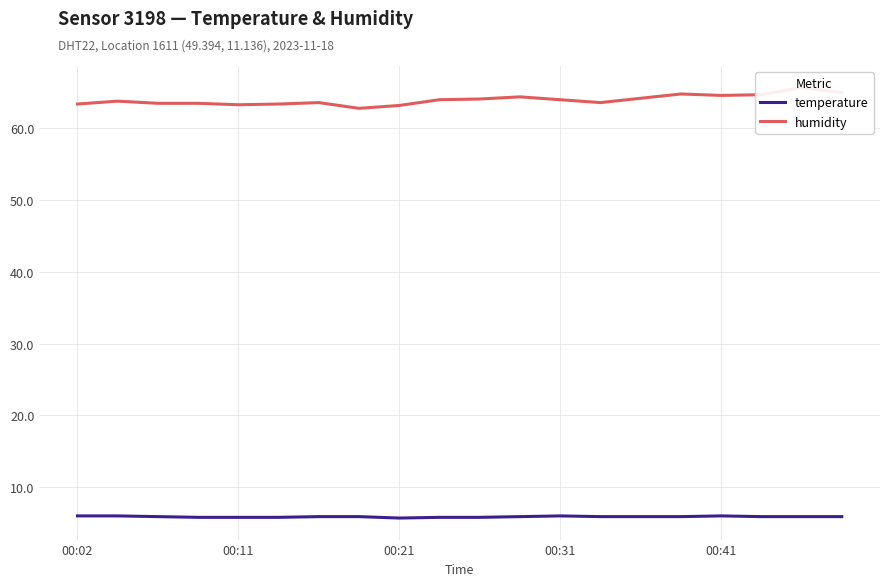

True or false: humidity and temperature cross at least once.

False